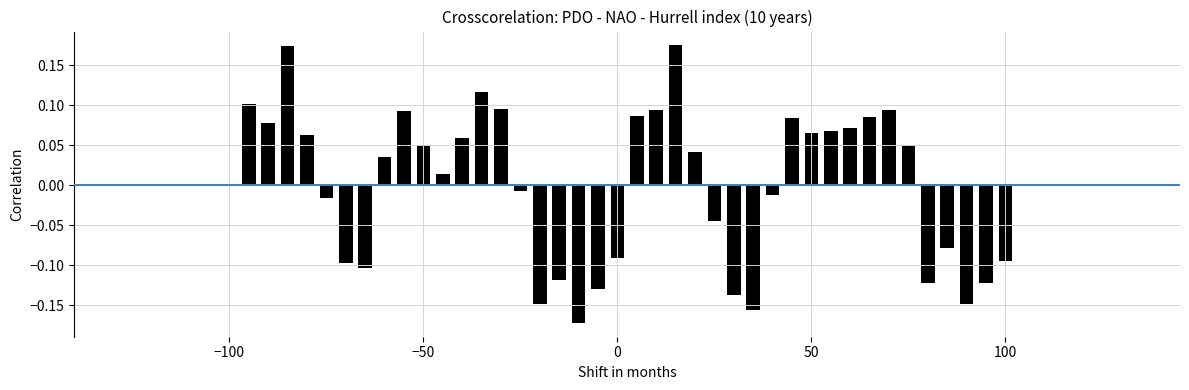

What is the difference between the maximum and minimum values?

0.3